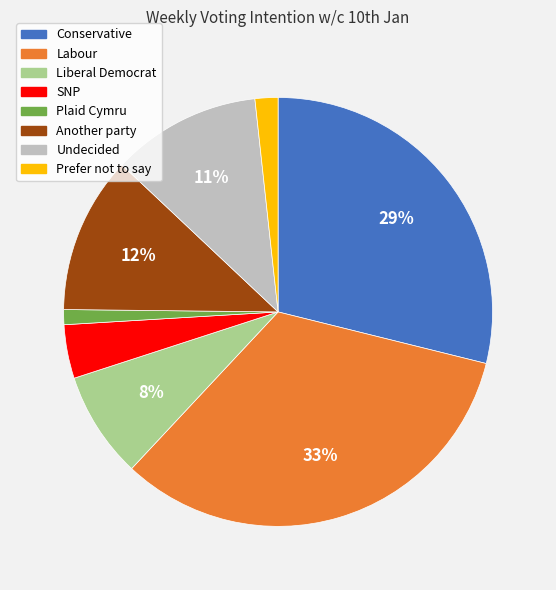

Combined, do Undecided and Plaid Cymru account for over 50%?

No